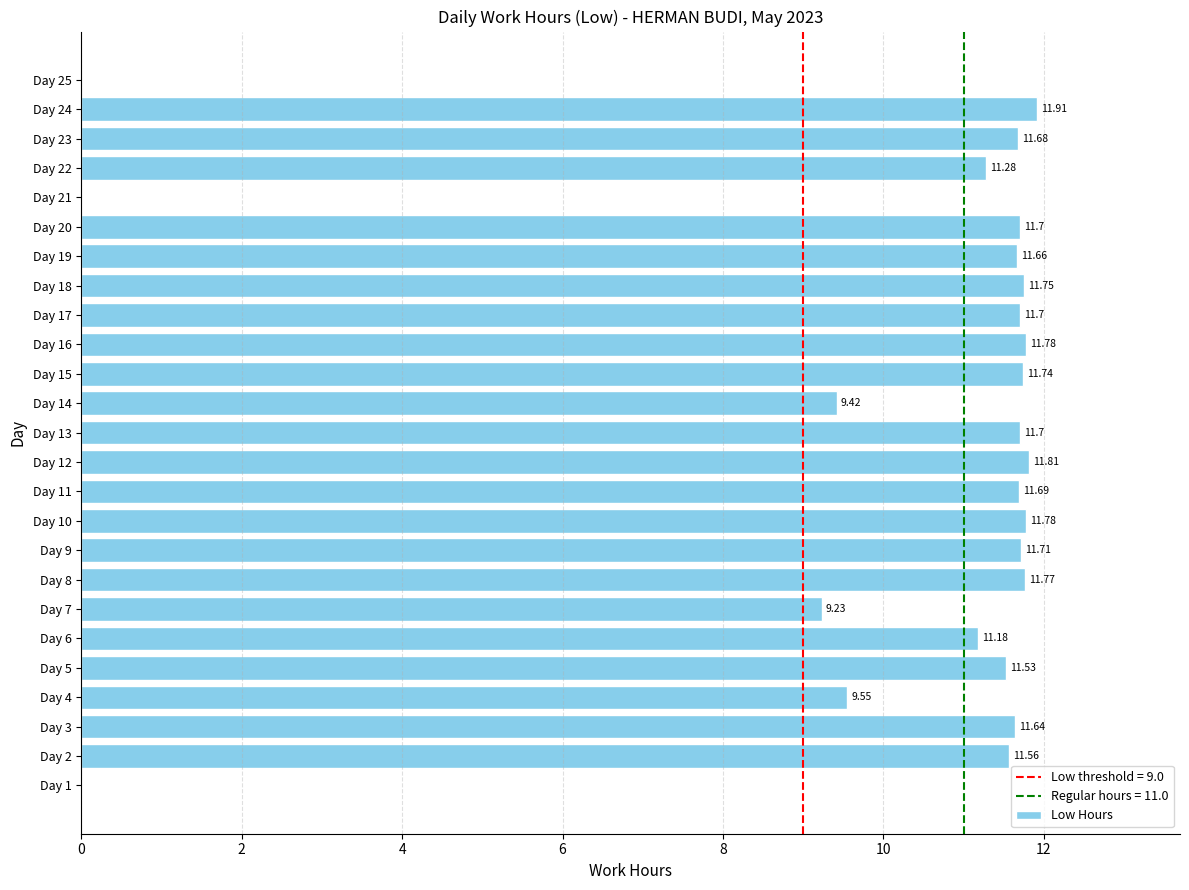

Approximately how many times larger is the value at Day 6 compared to Day 11?

1.0